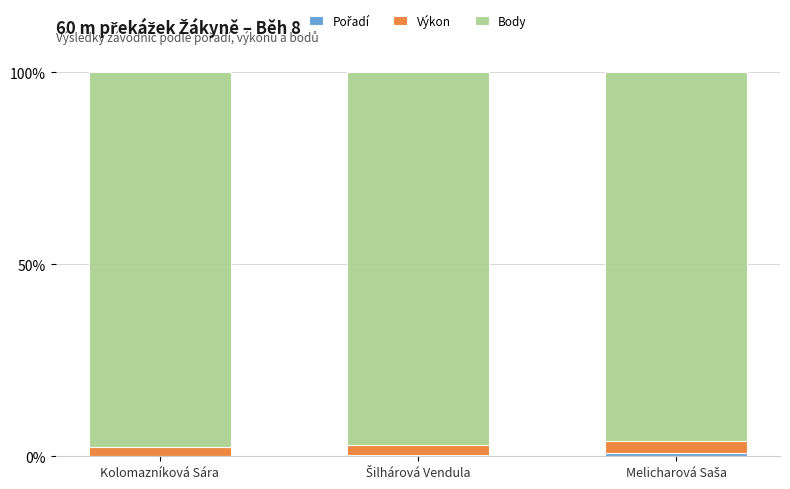

True or false: Výkon has a value of 0.9 at Melicharová Saša.

False